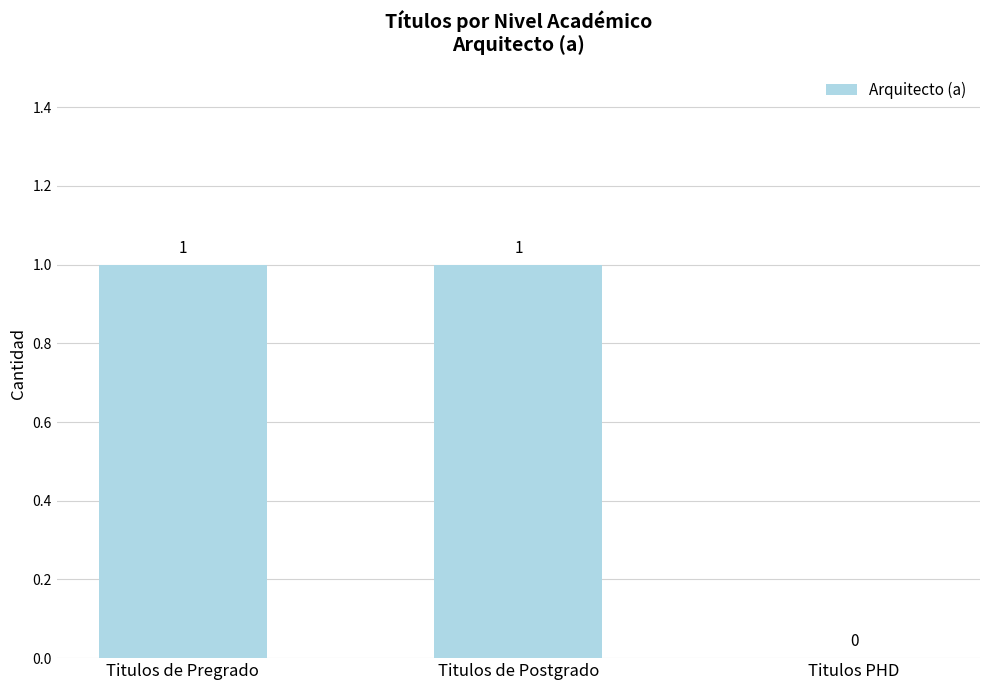

Are the bars horizontal?

No